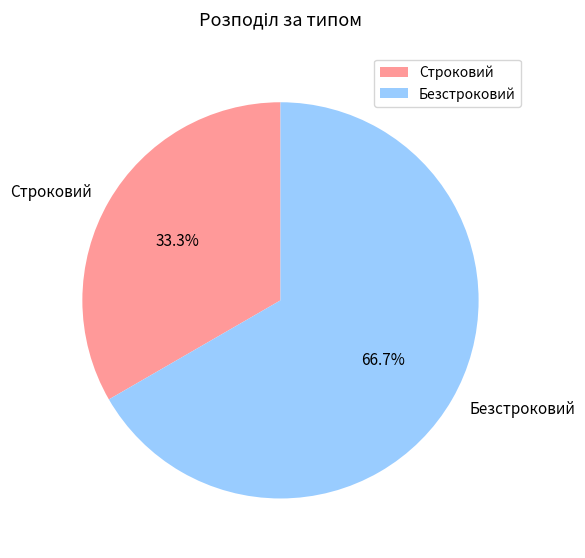

Approximately how many times larger is the value at Строковий compared to Безстроковий?

0.5